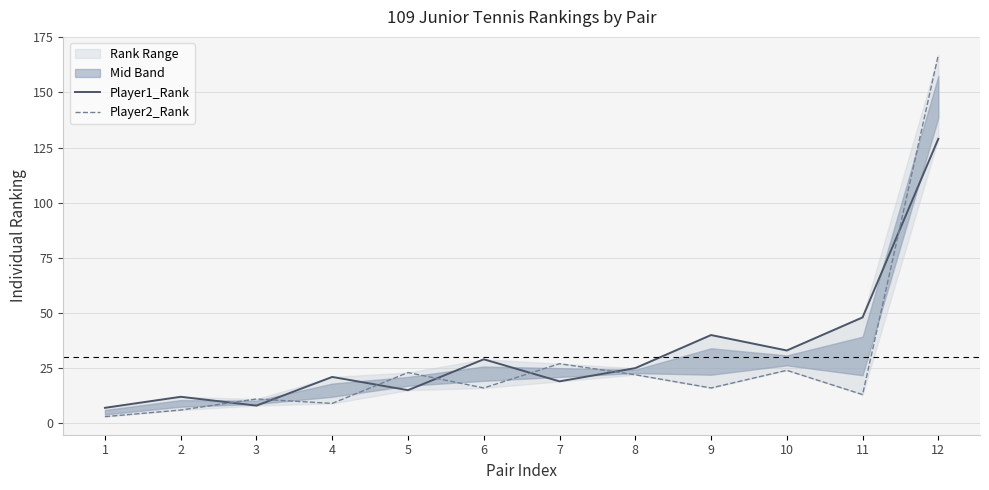

The Player1_Rank series shows 7 at 1. True or false?

True